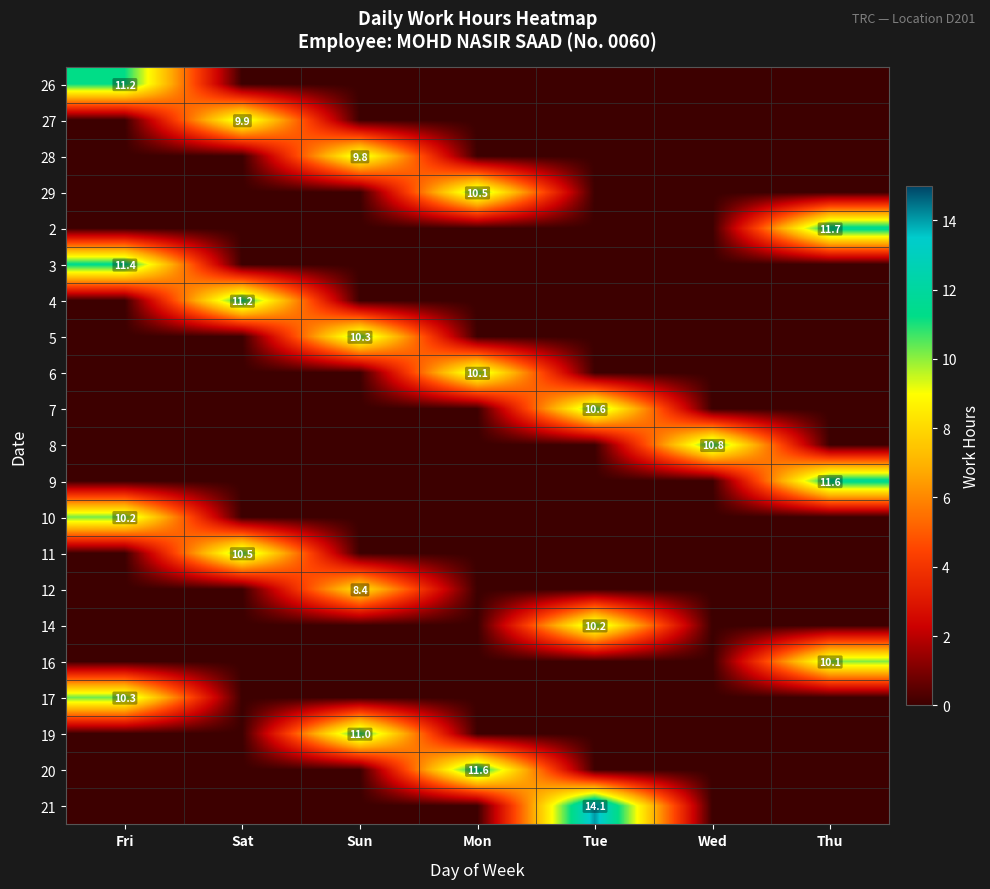

Is it true that 7 equals 17.7 at Tue?

False